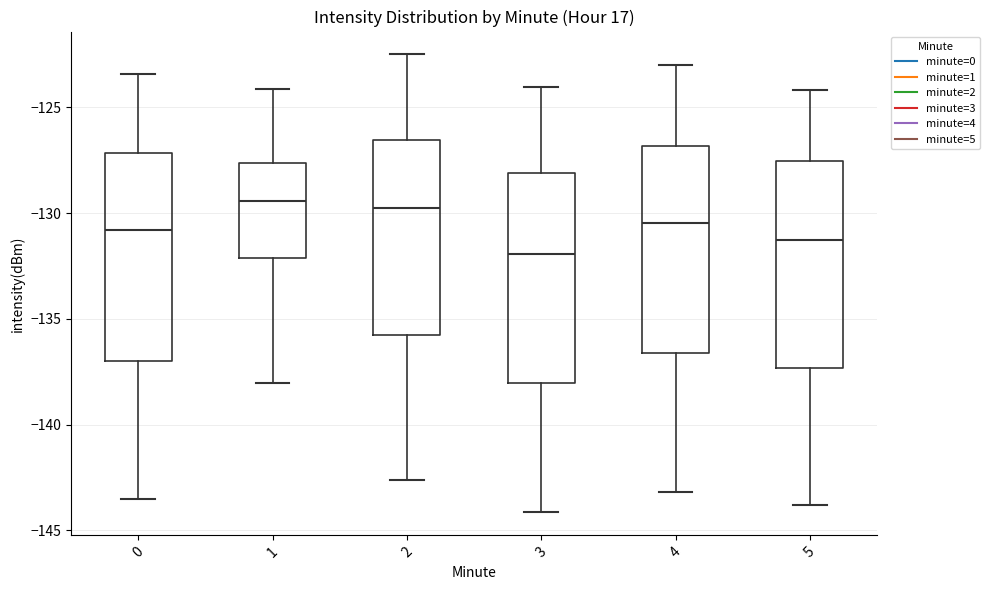

Which box's median line is the lowest?

3